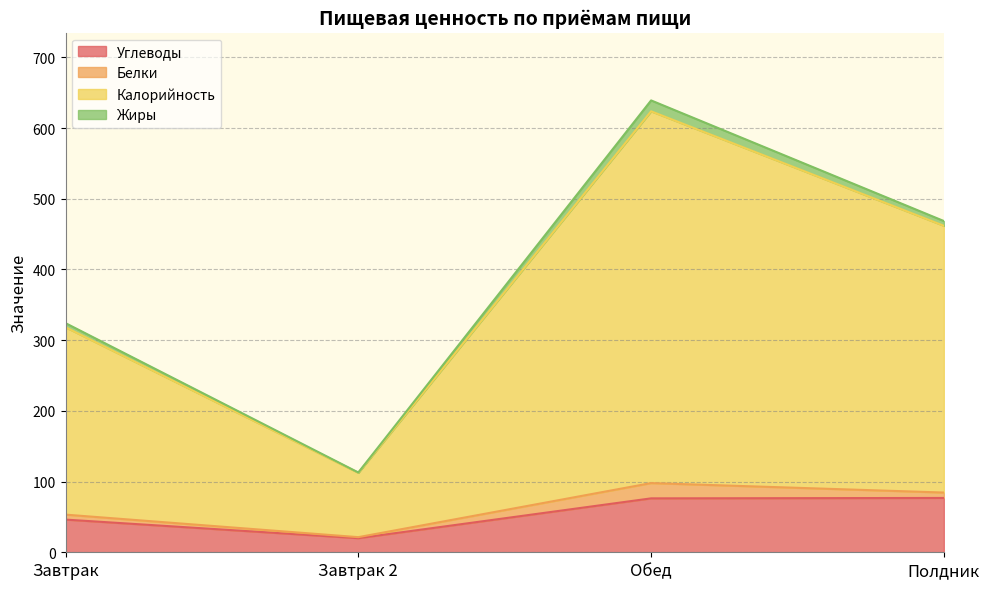

At which category is the sum across all series the highest?

Обед